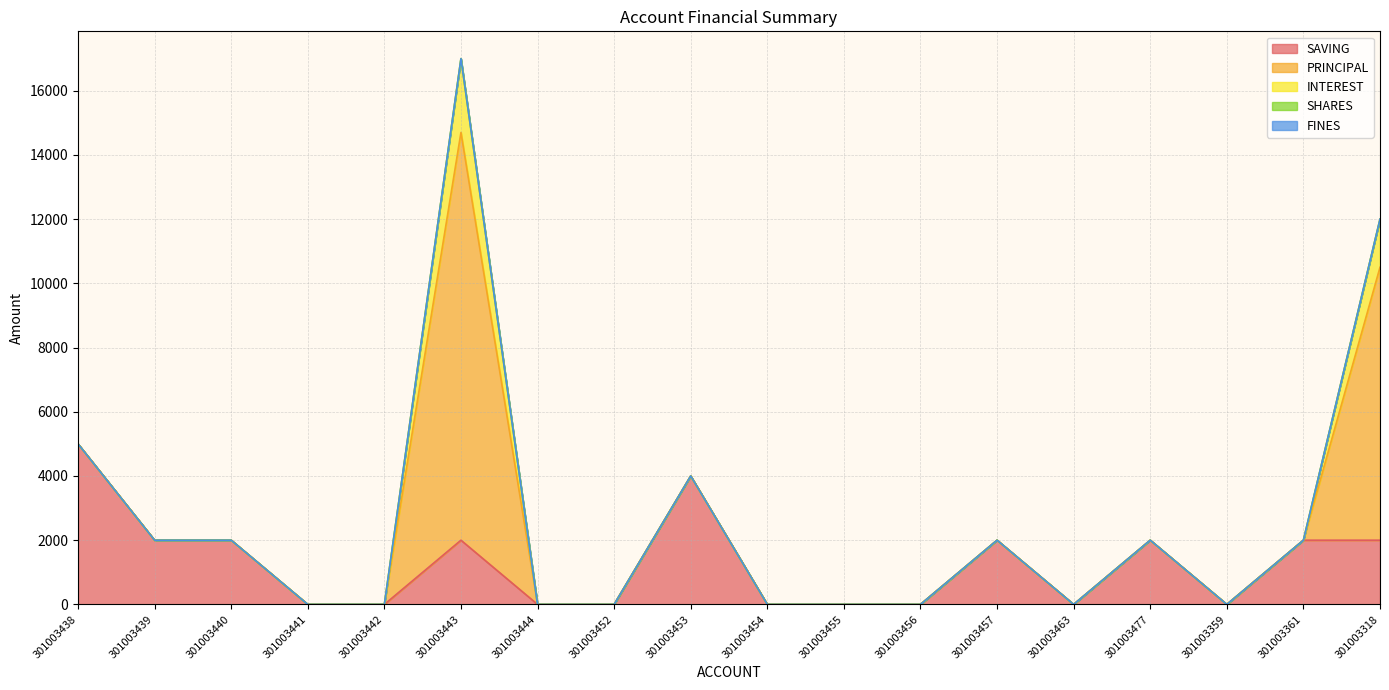

What position from the left is 301003456?

12